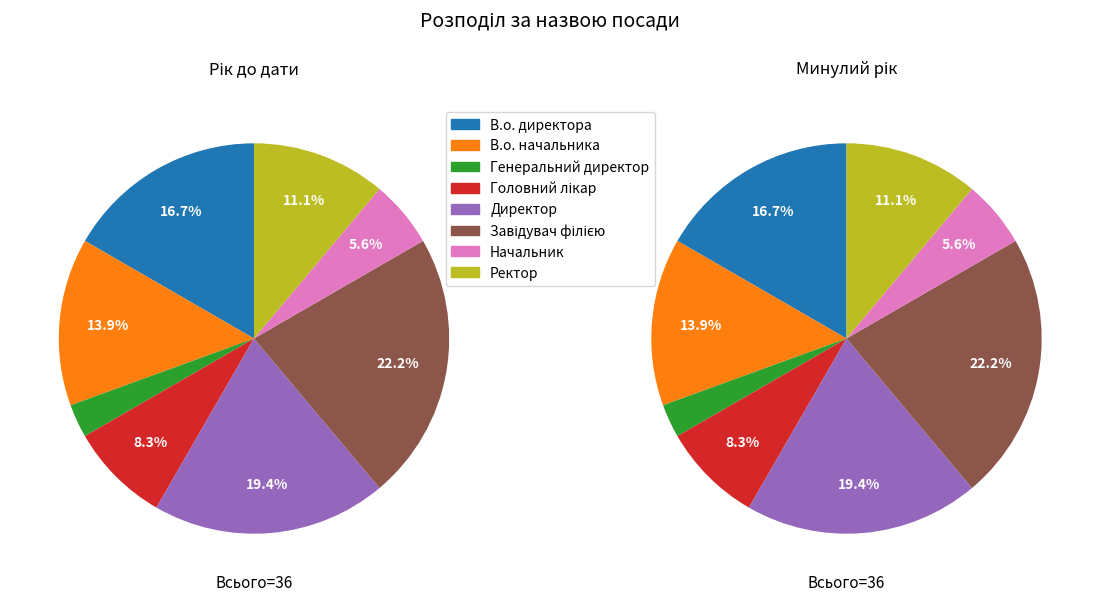

Count the number of slices in the pie.

8